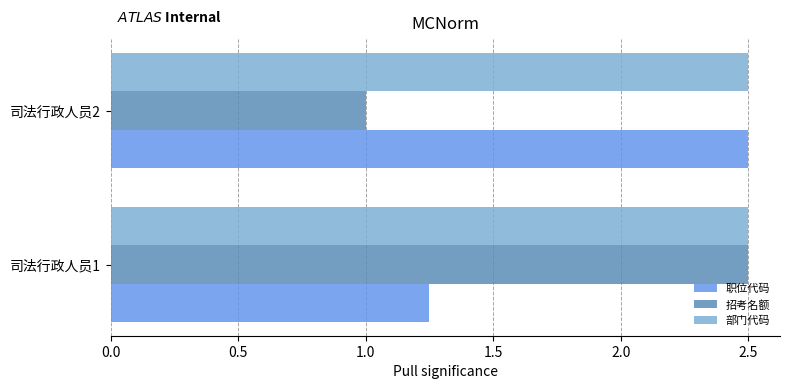

What is the total value across all series at 司法行政人员2?

6.0